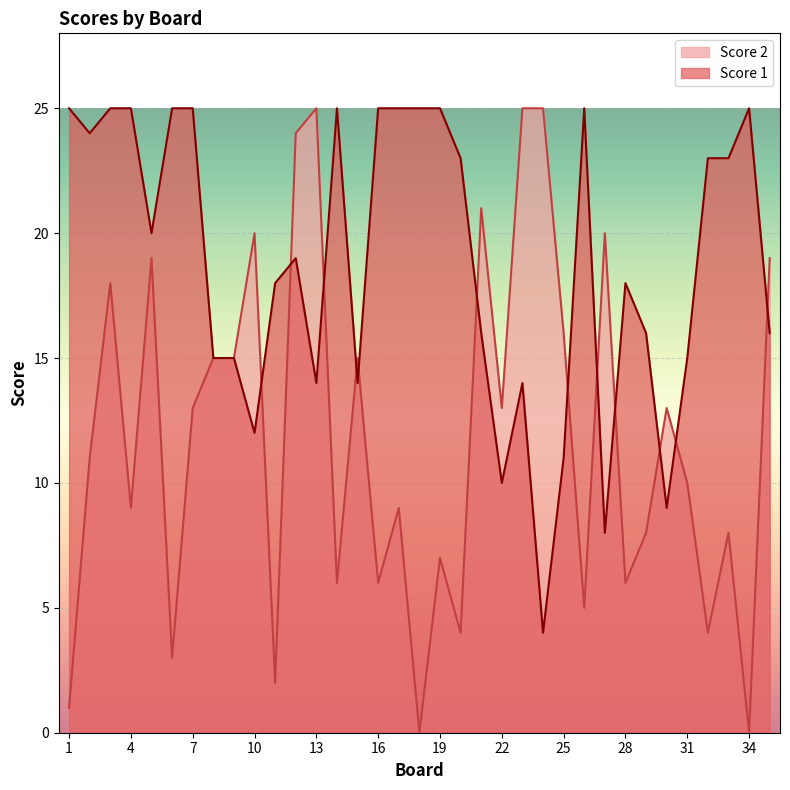

What is the total value across all series at 9?

30